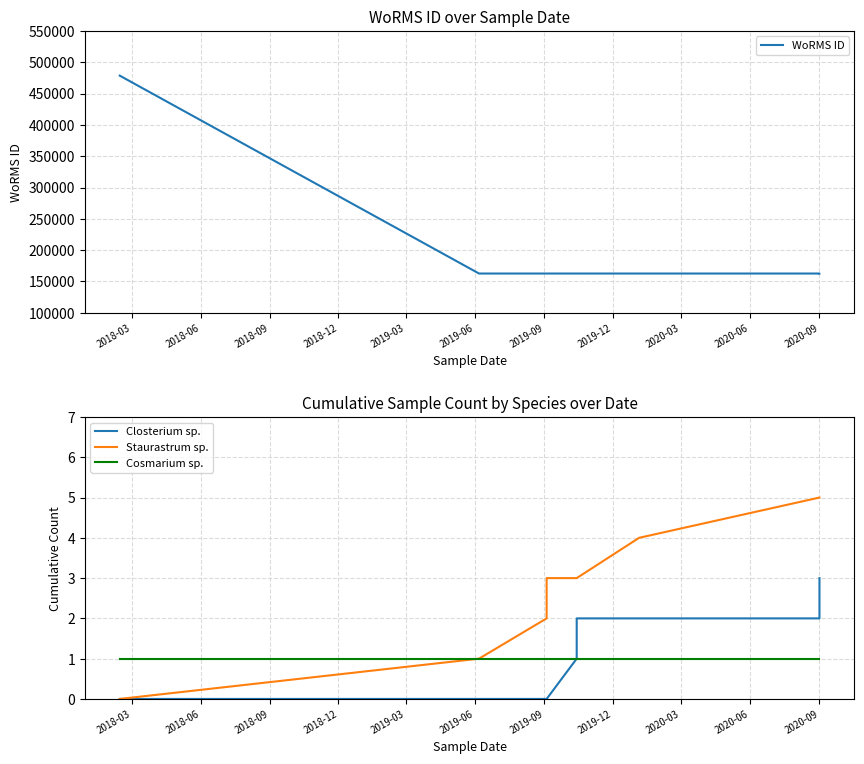

How many data points in Staurastrum sp. are less than 3?

3